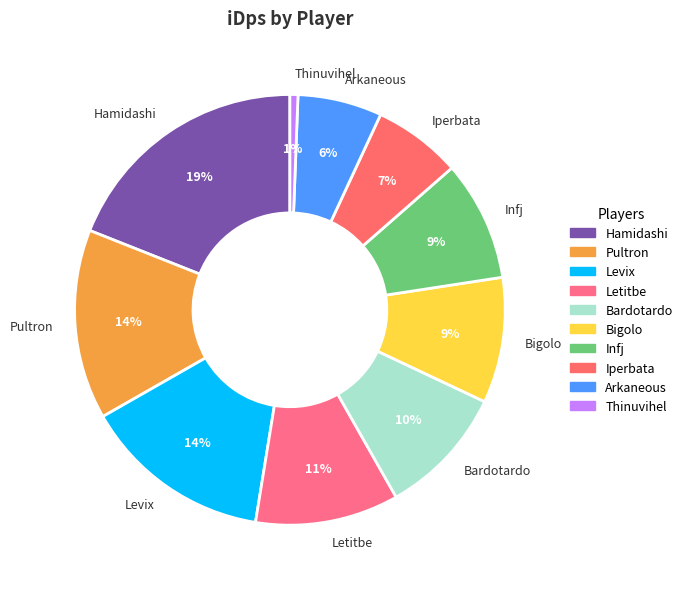

To the nearest percent, what is the difference between the Bigolo and Pultron slice percentages?

5%